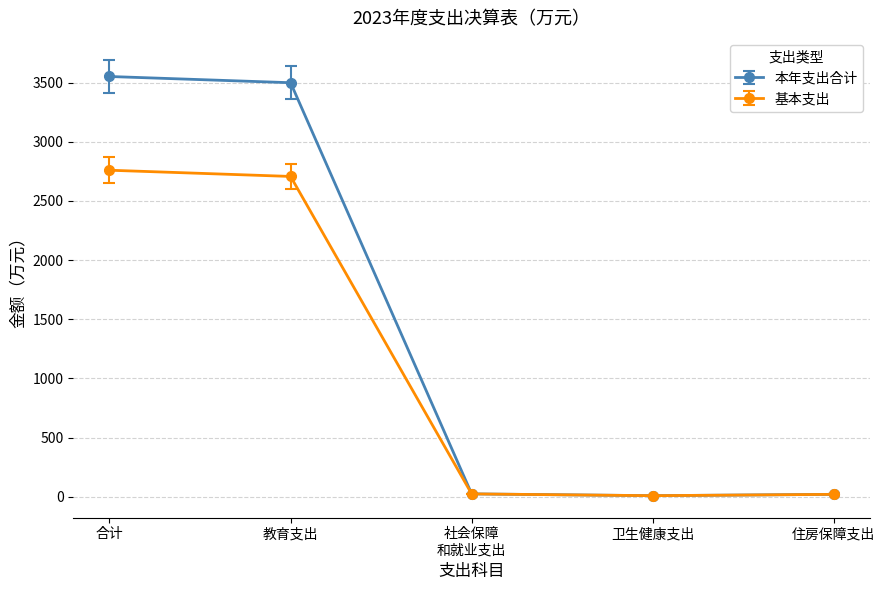

What is the value of the 基本支出 point at the 2nd from the left?

2707.4